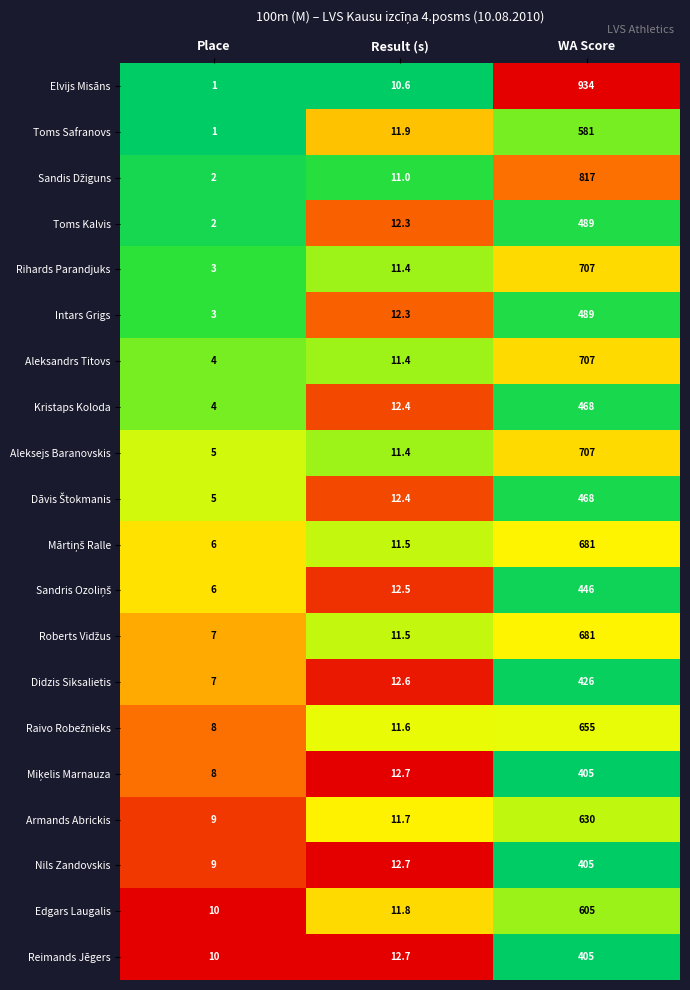

What is the difference between the maximum and minimum values in the Rihards Parandjuks series?

704.0